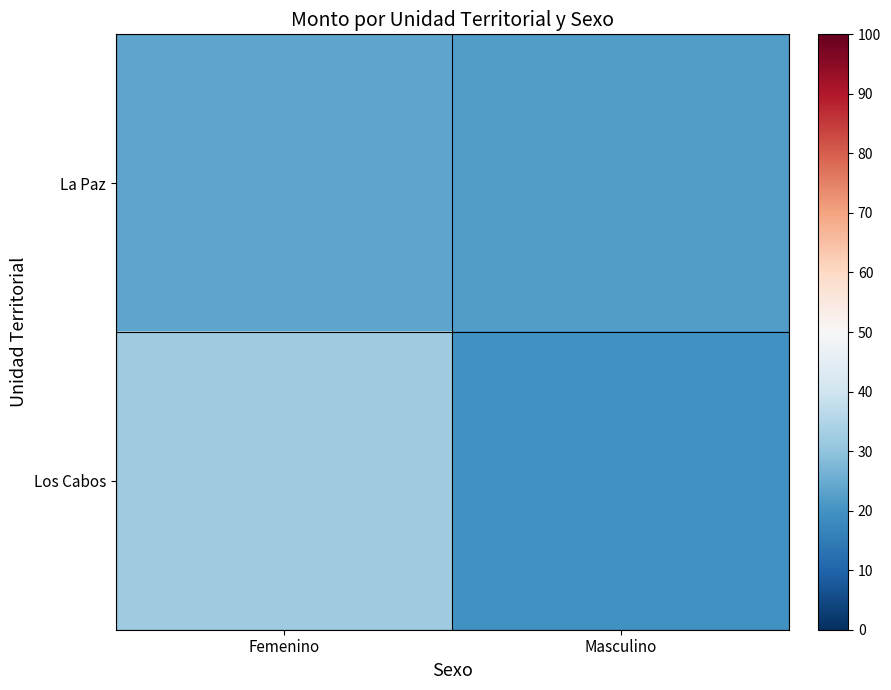

What is the smallest value displayed?

19.5